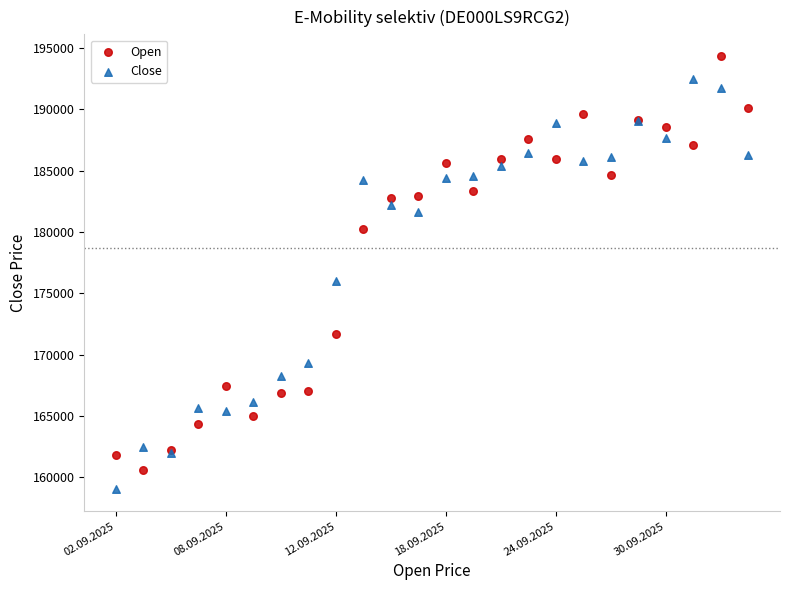

Which series contains the highest Y value?

Open